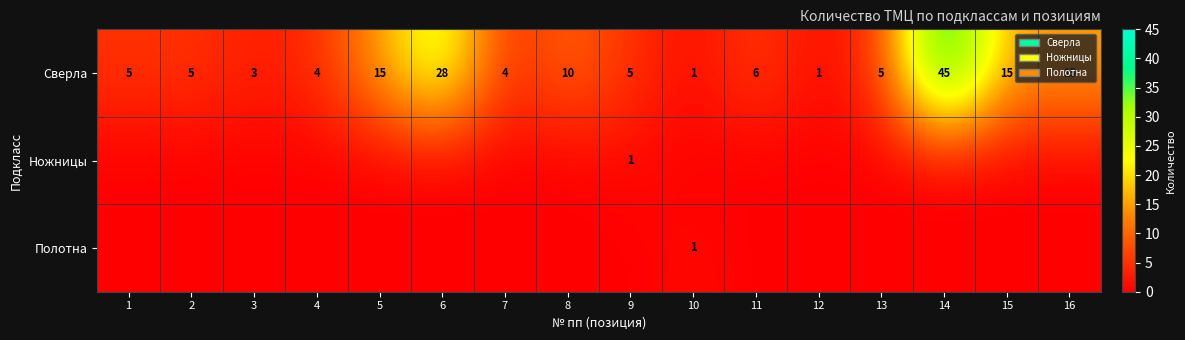

At which label is Сверла closest to 23?

6